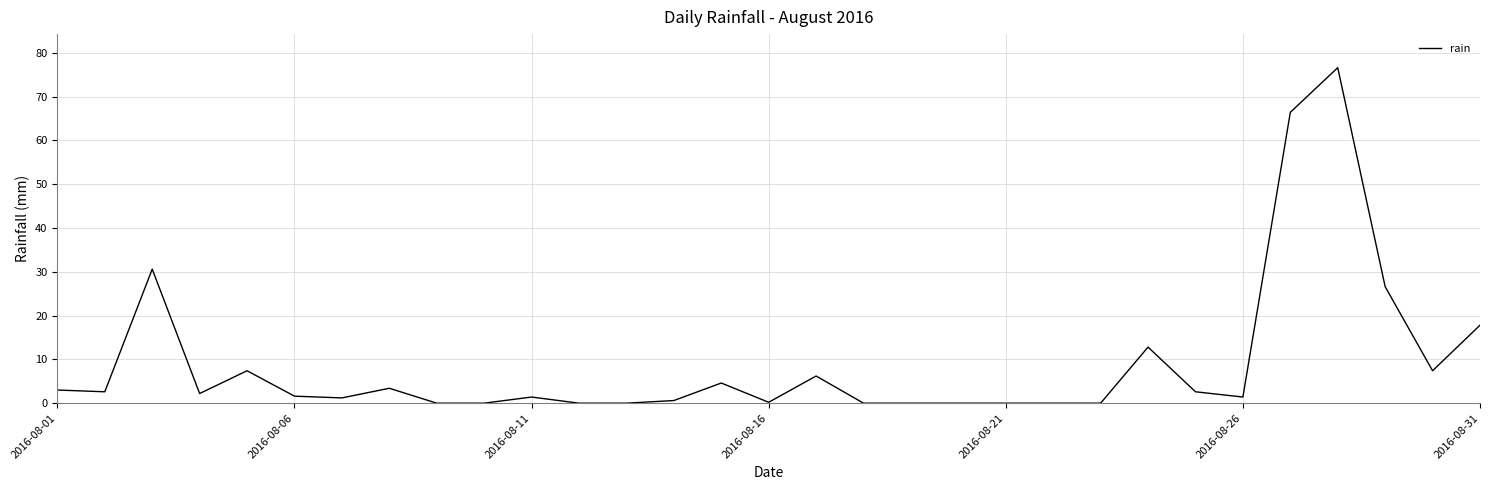

What is the greatest value displayed?

76.6